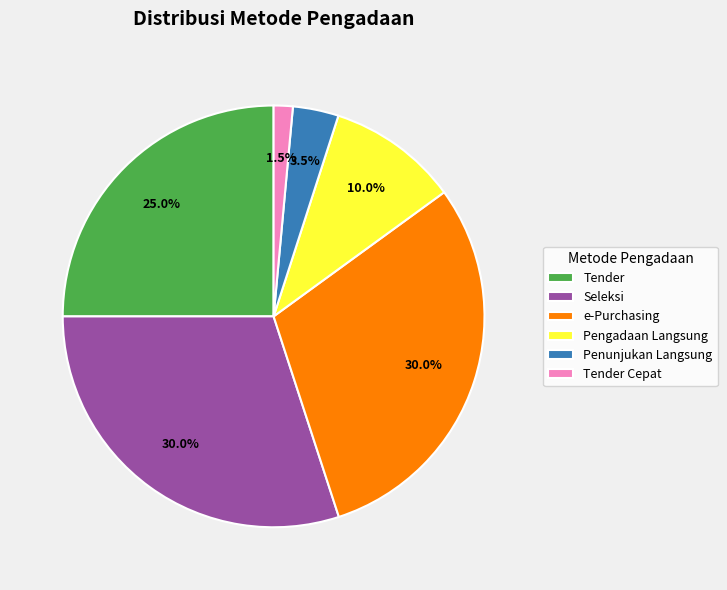

Which category has the smallest portion of the pie?

Tender Cepat